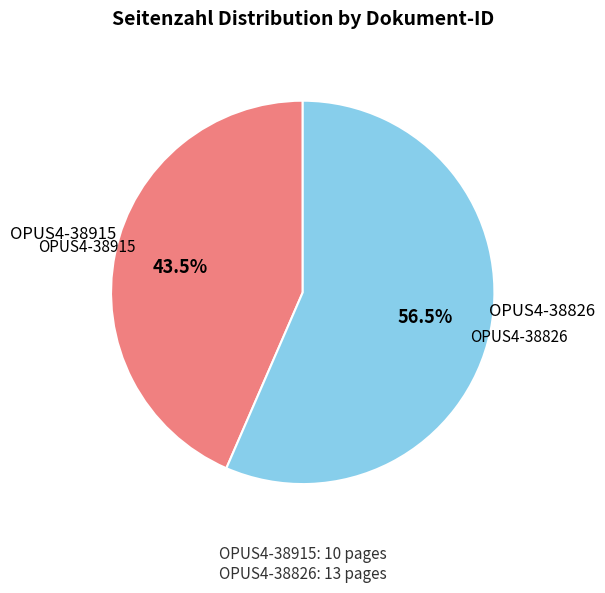

Does any single category account for the majority?

Yes